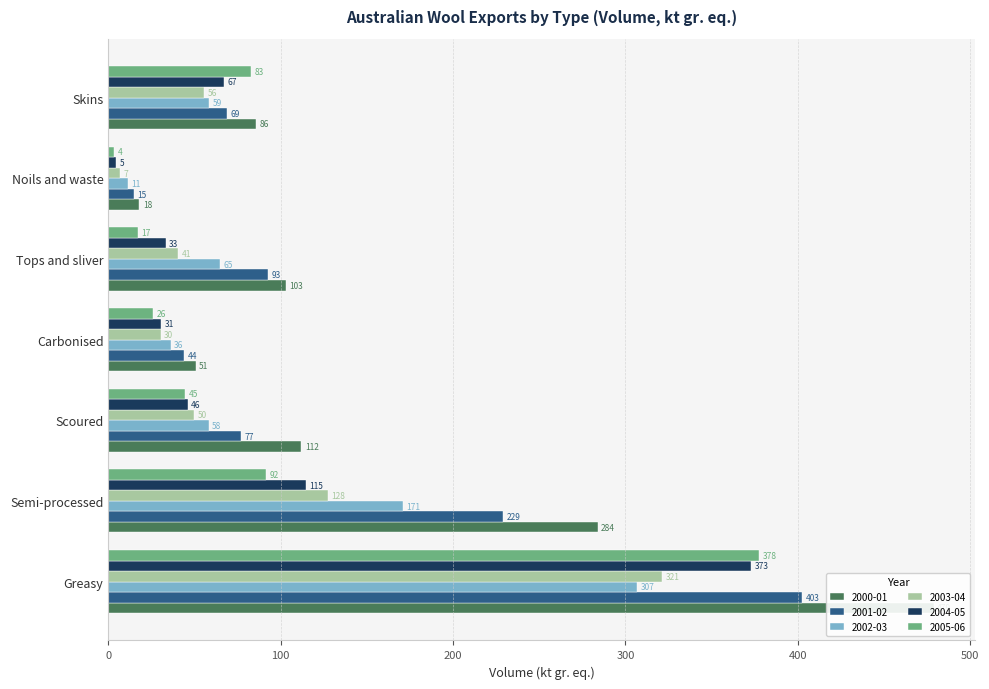

What is the difference between the maximum and second lowest values in the 2000-01 series?

428.0